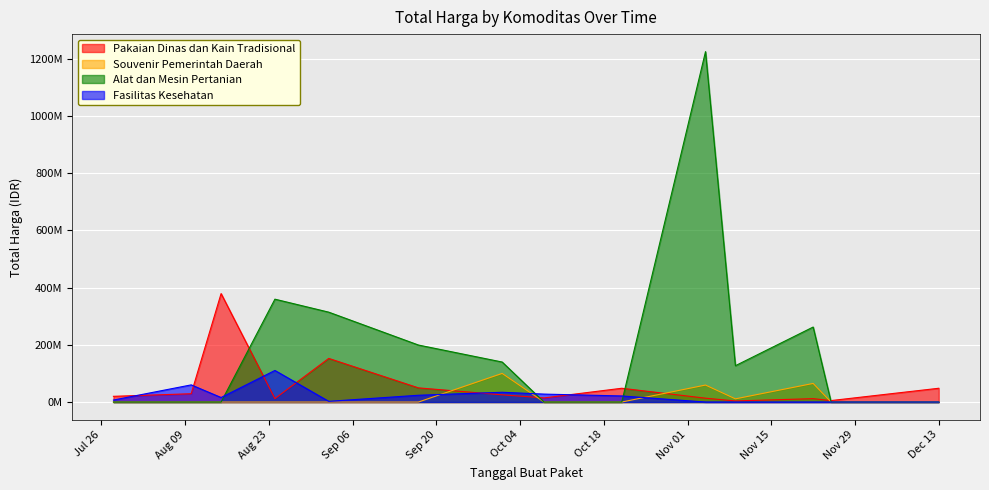

What position from the right is 2022-11-22?

3